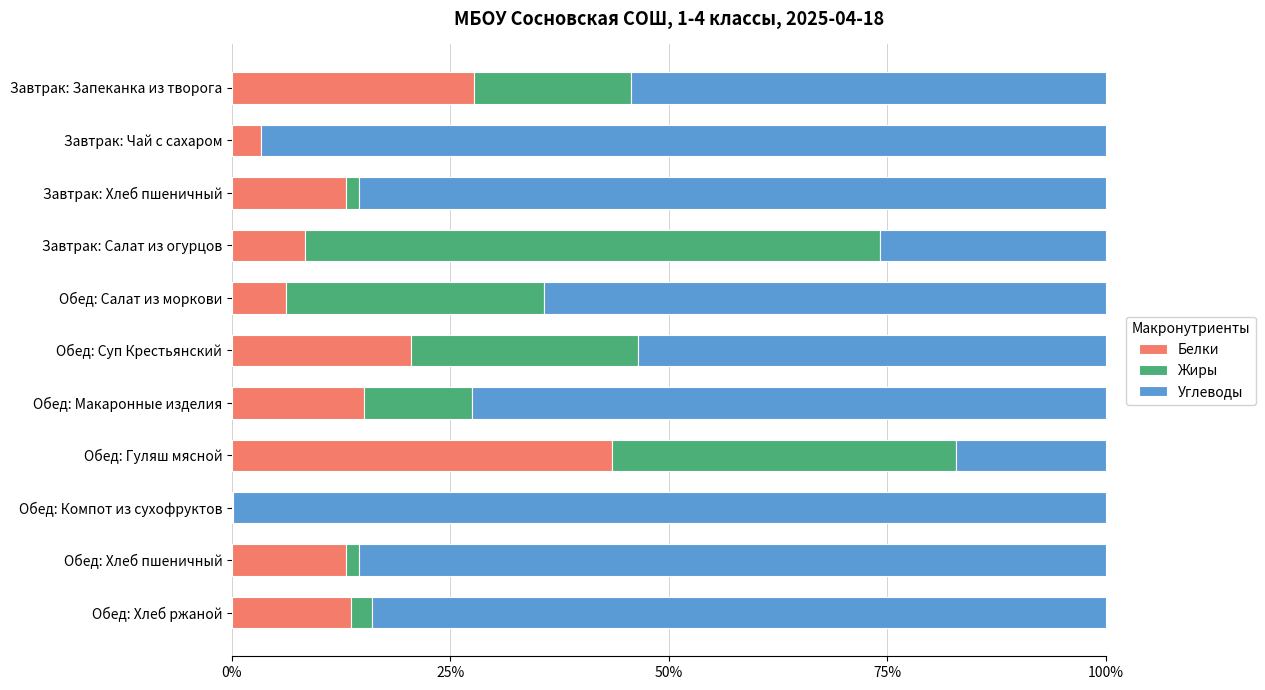

What is the sum of all Белки values?

164.4